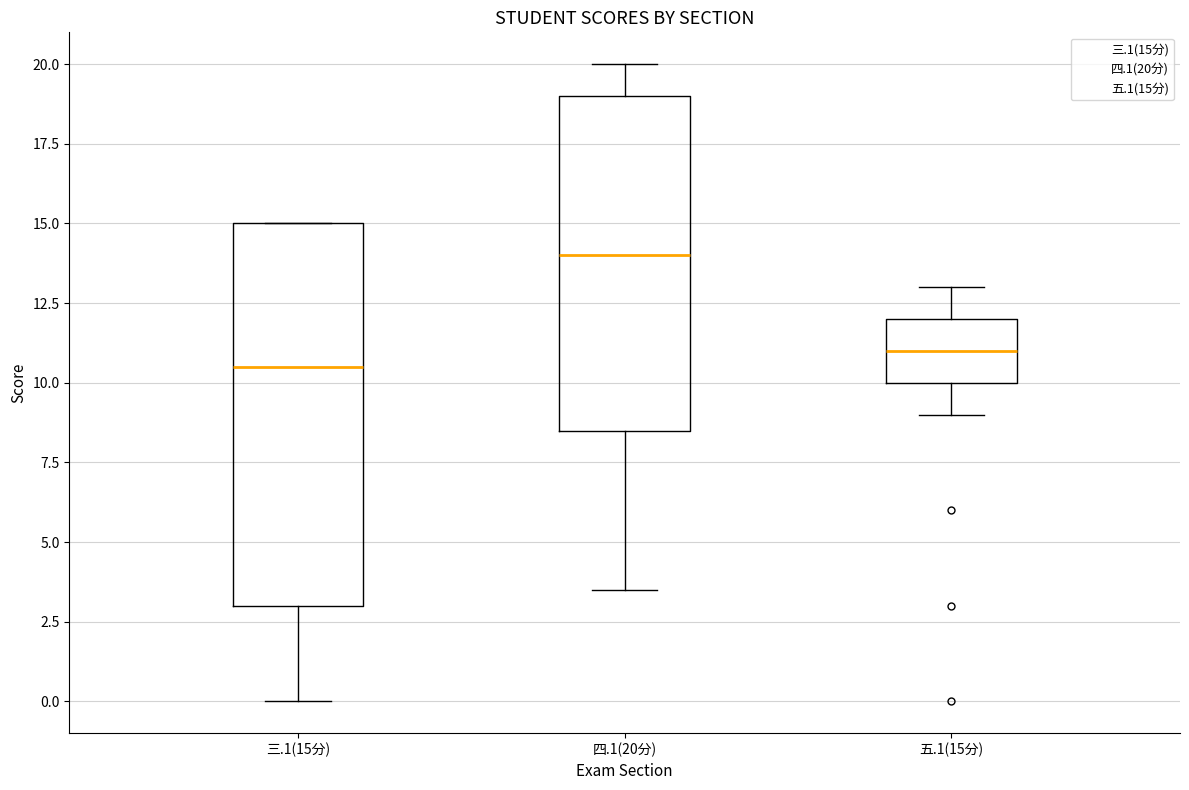

Where is the lower edge of the box for 三.1(15分) on the y-axis? The values are not printed on the chart, so give them approximately, as read against the axis.

3.0